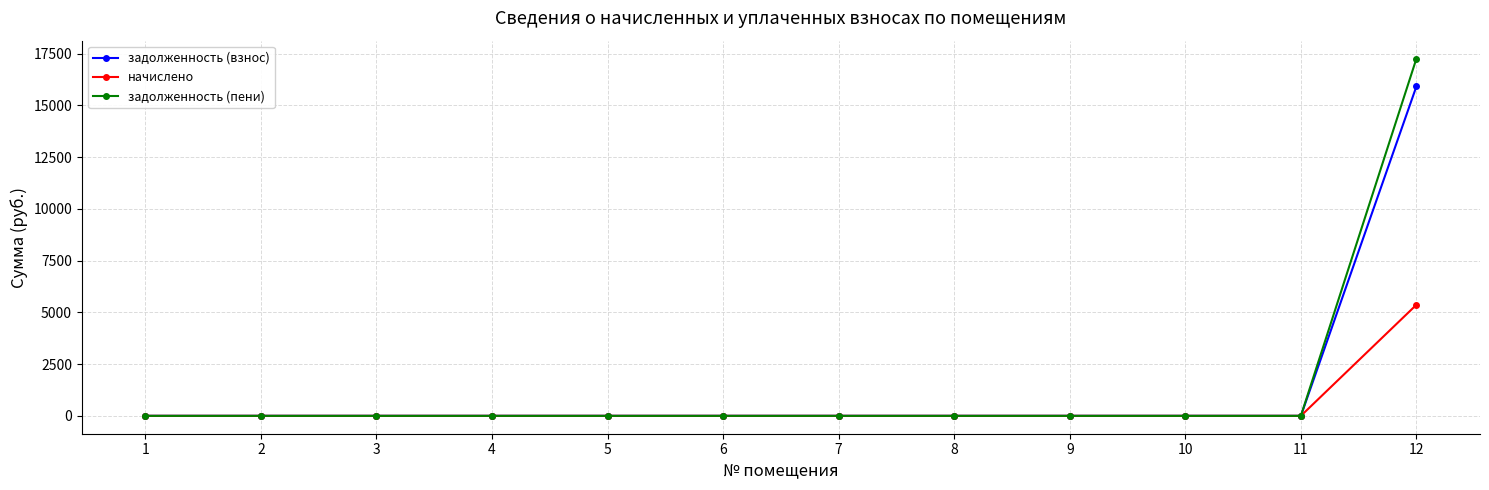

Rank the series by their maximum value, from lowest to highest.

начислено, задолженность (взнос), задолженность (пени)